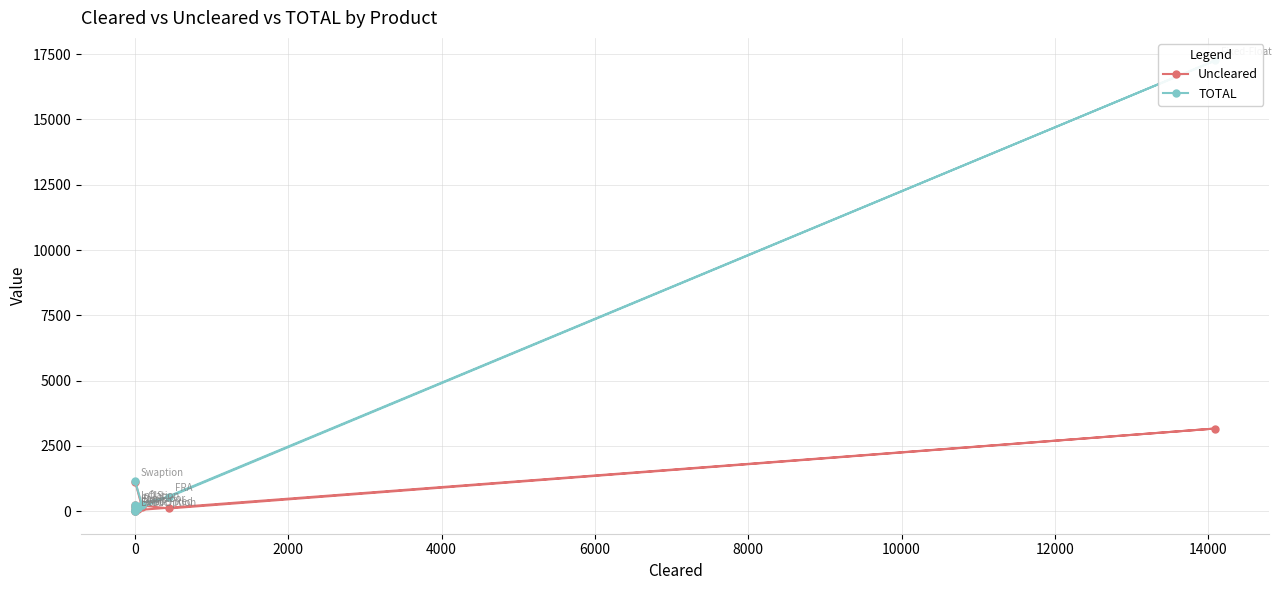

Reading left to right, what are all the values shown in this chart?

Uncleared: 81	166	0	0	35	3166	105	245	147	1136
TOTAL: 115	166	0	0	35	17261	553	245	238	1138